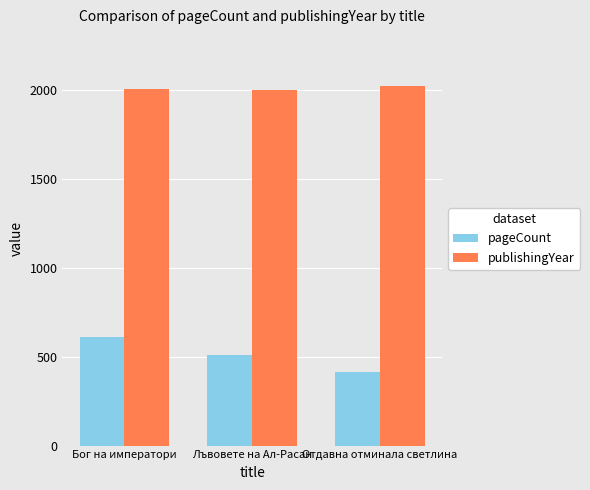

What value does the pageCount series have at Бог на императори?

608